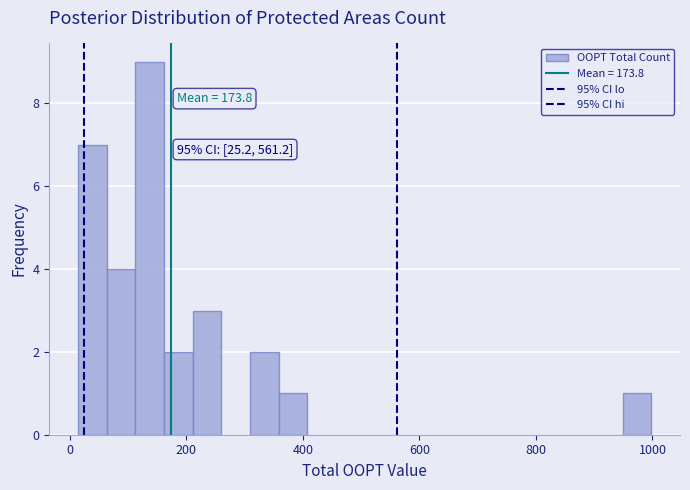

Read against the x-axis, roughly where is the centre of the tallest bar?

140